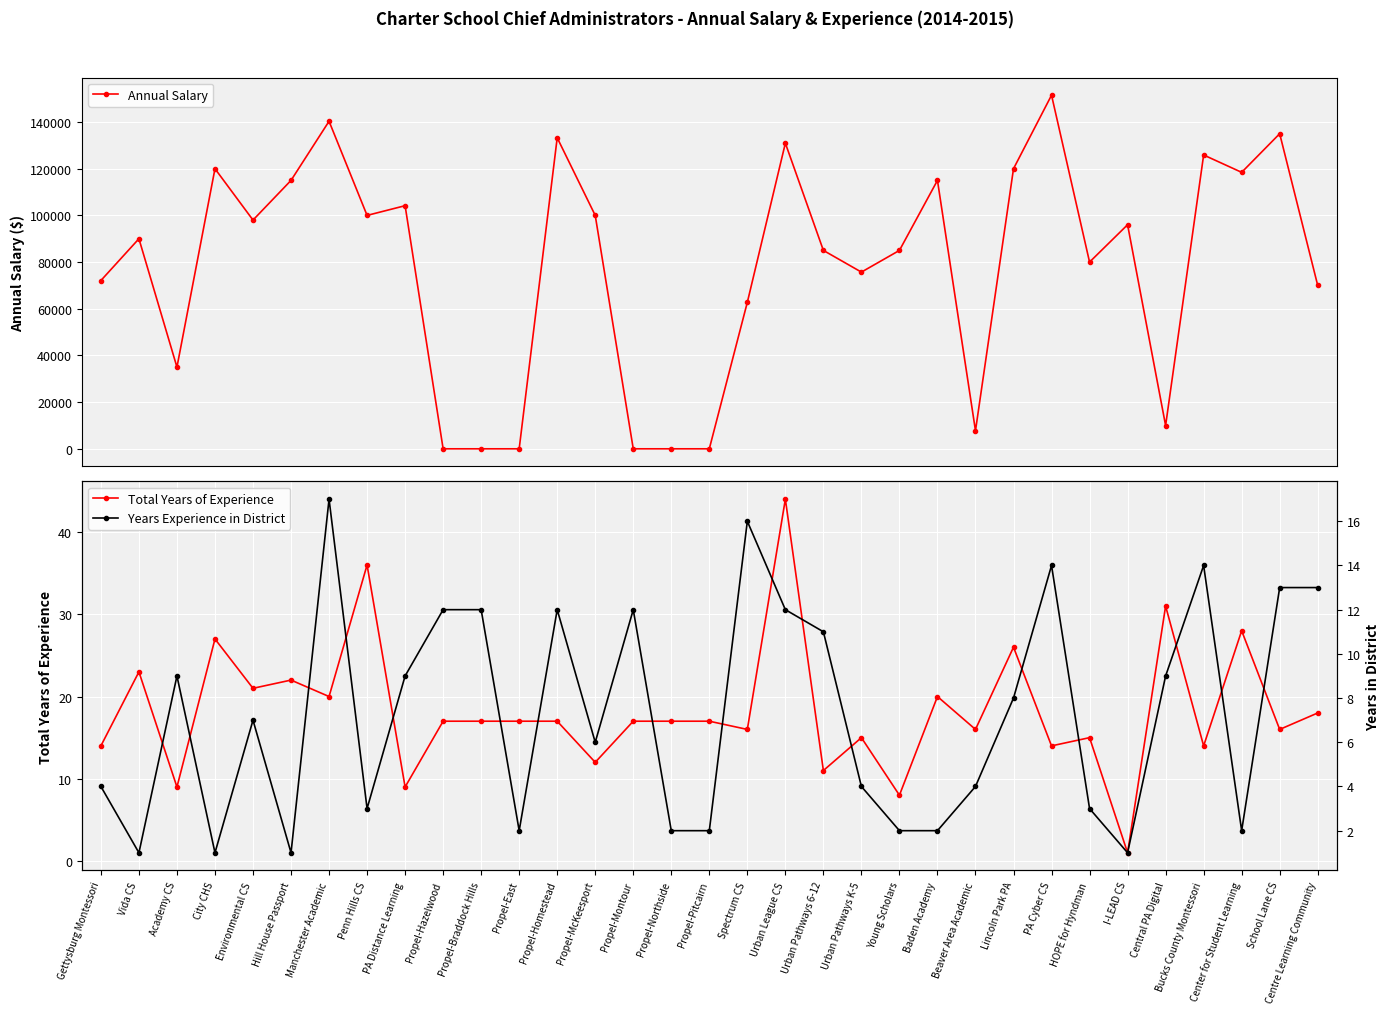

What value does the Total Years of Experience series have at Hill House Passport?

22